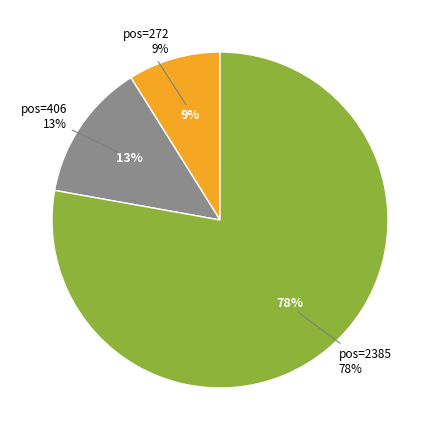

To the nearest percent, what is the difference between the largest and smallest slice percentages?

69%